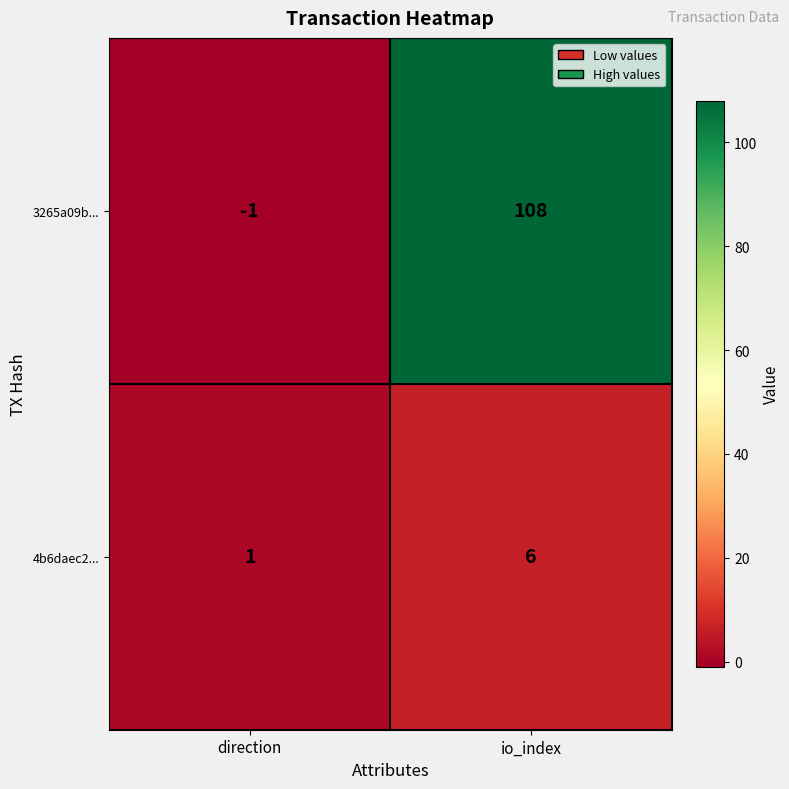

Which series has the largest total across all categories?

3265a09b...